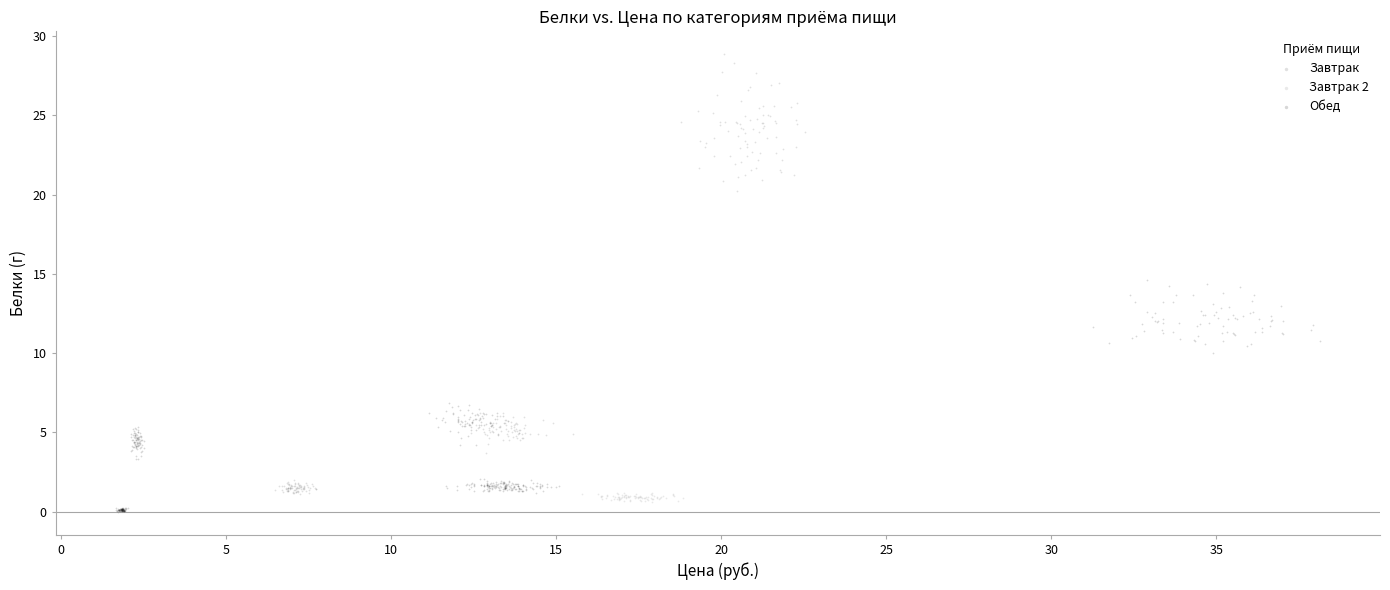

Which series reaches the minimum Y coordinate?

Обед